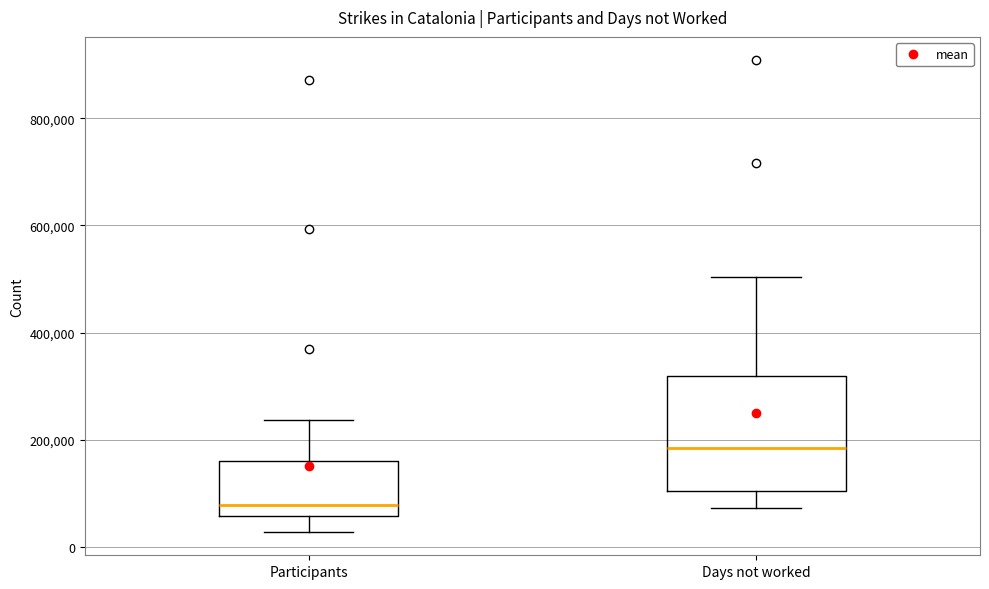

Reading left to right, transcribe this box plot: for each box, give where its median line is, the range the box spans, and where its two whiskers end, as read against the y-axis. The values are not printed on the chart, so give them approximately, as read against the axis.

Participants: median 80000, box 60000 to 160000, whiskers 20000 to 240000
Days not worked: median 180000, box 100000 to 320000, whiskers 80000 to 500000